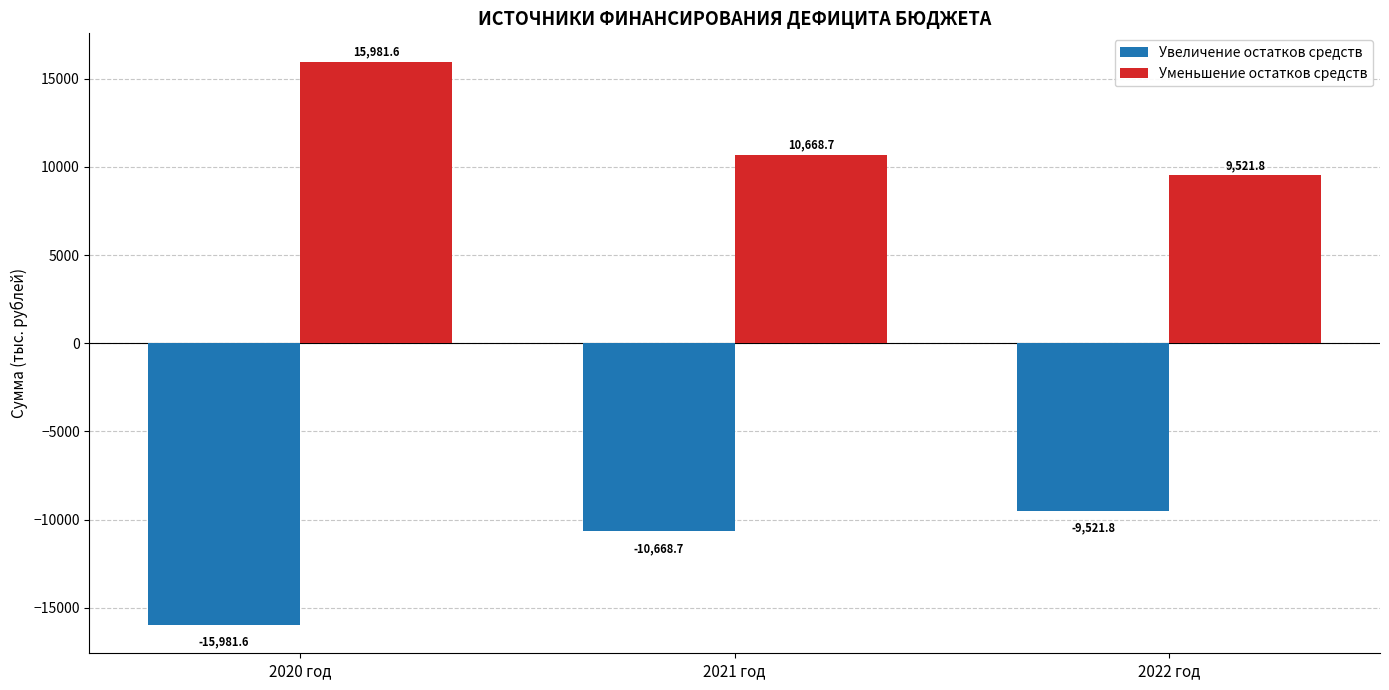

What is the minimum value shown in the chart?

-15981.6